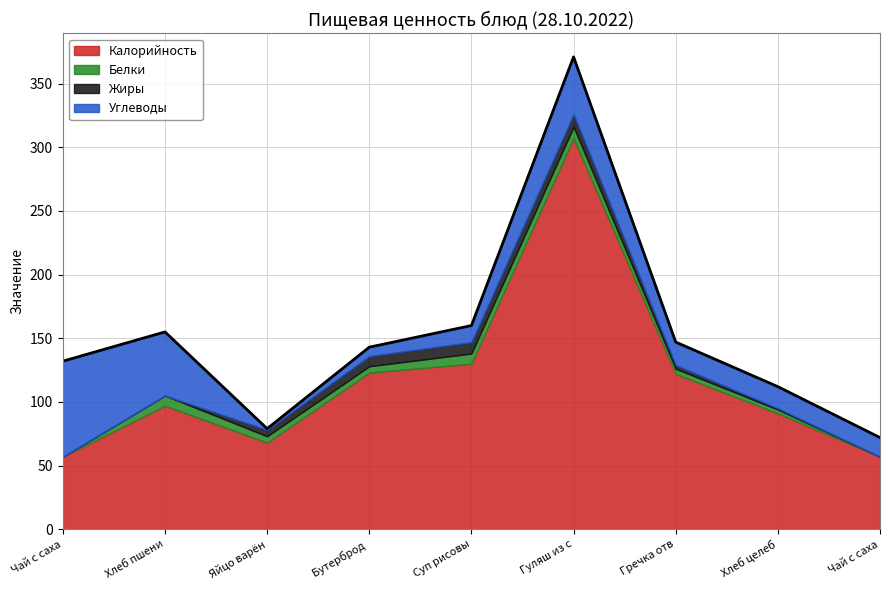

At Суп рисовый Харчо, list the series in order from smallest to largest.

Белки, Жиры, Углеводы, Калорийность